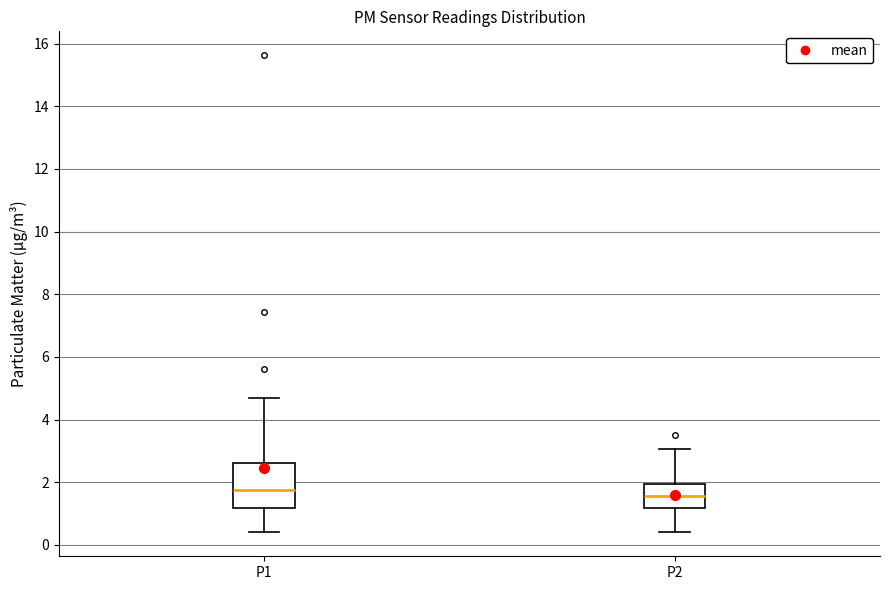

Reading left to right, read every box against the y-axis: the position of its median line, the range the box covers, and the ends of its whiskers. The values are not printed on the chart, so give them approximately, as read against the axis.

P1: median 1.8, box 1.2 to 2.6, whiskers 0.4 to 4.8
P2: median 1.6, box 1.2 to 2.0, whiskers 0.4 to 3.0